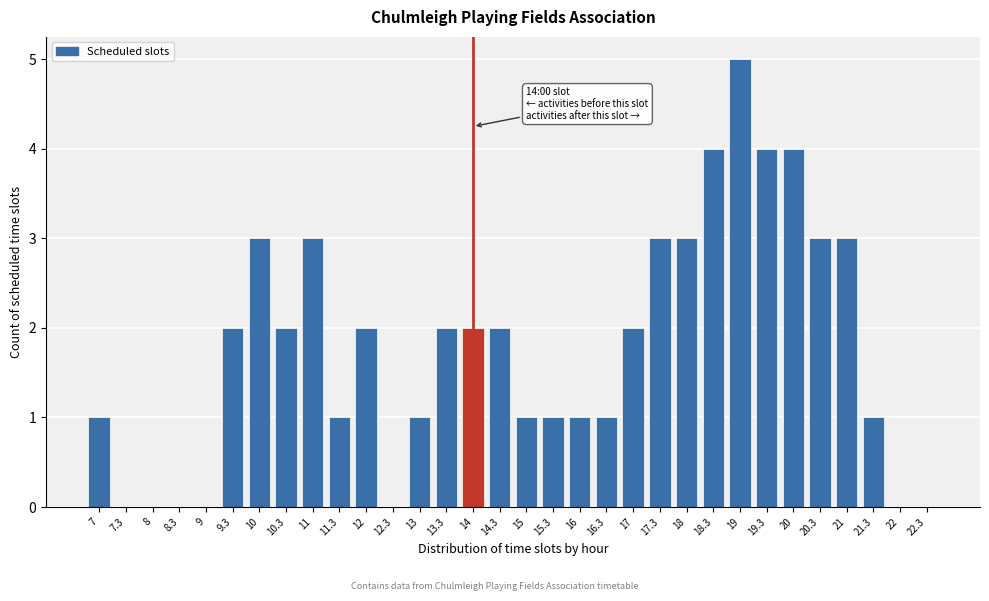

What is the sum of the values at 15.3 and 9.3?

3